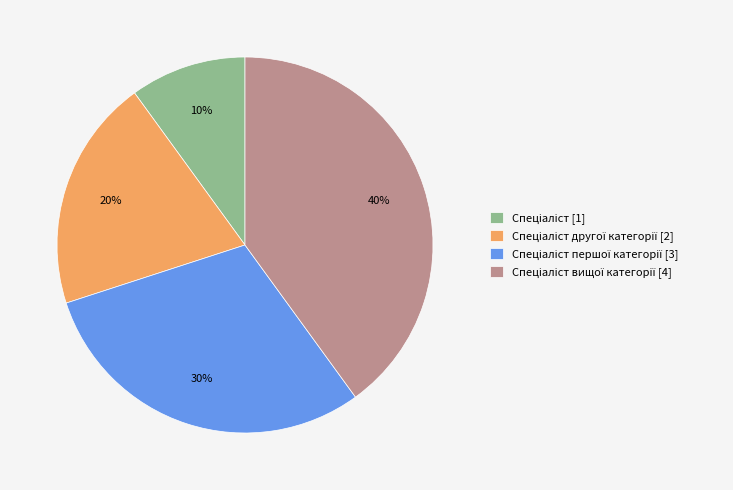

How many segments does this pie chart have?

4